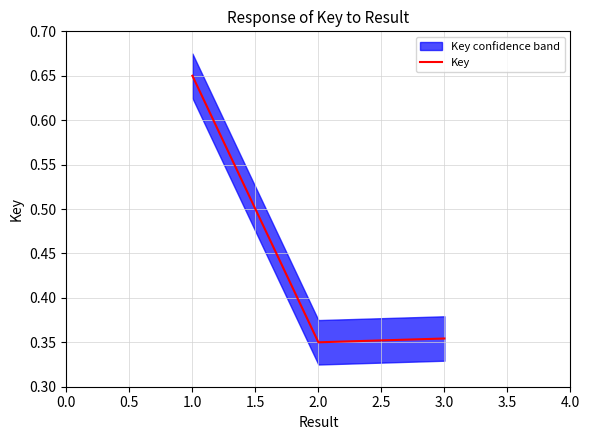

Which category has the highest value in the Key series?

1.0